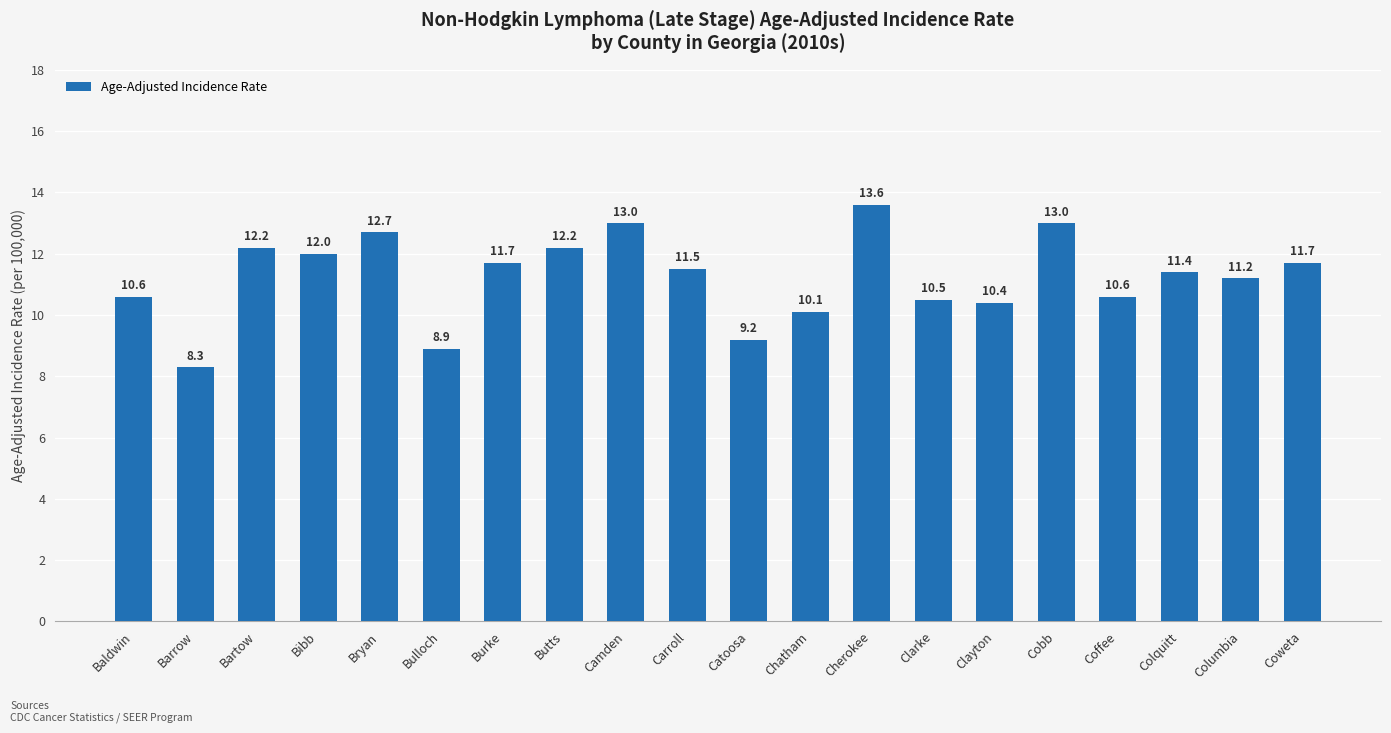

What position from the right is Cobb?

5